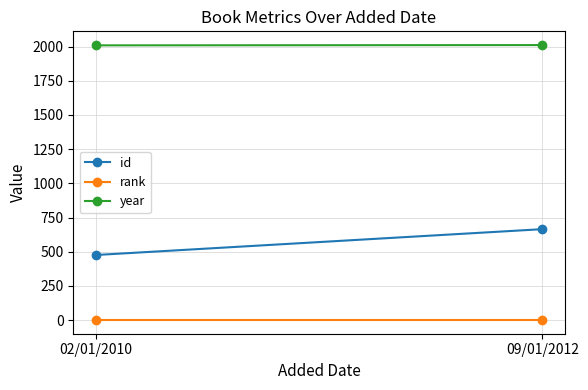

At how many categories does at least one series exceed 1055?

2